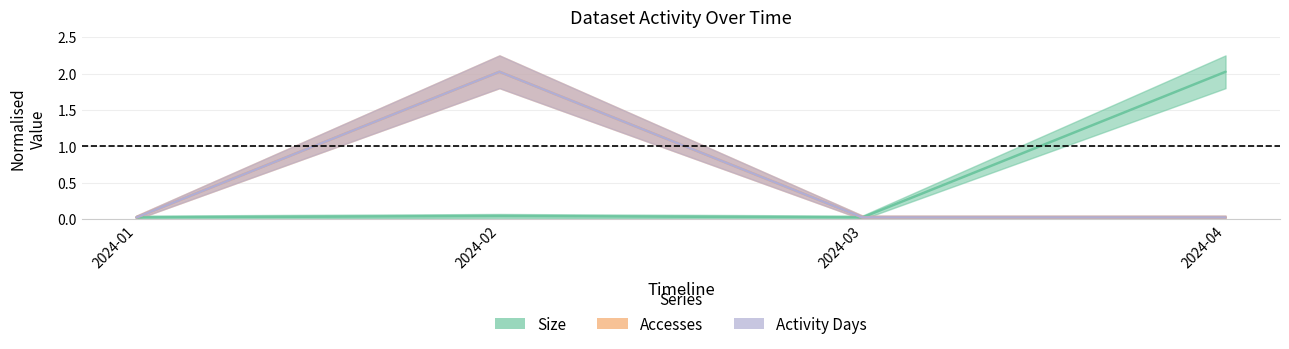

True or false: Activity Days has more than 1 interior local peaks.

False